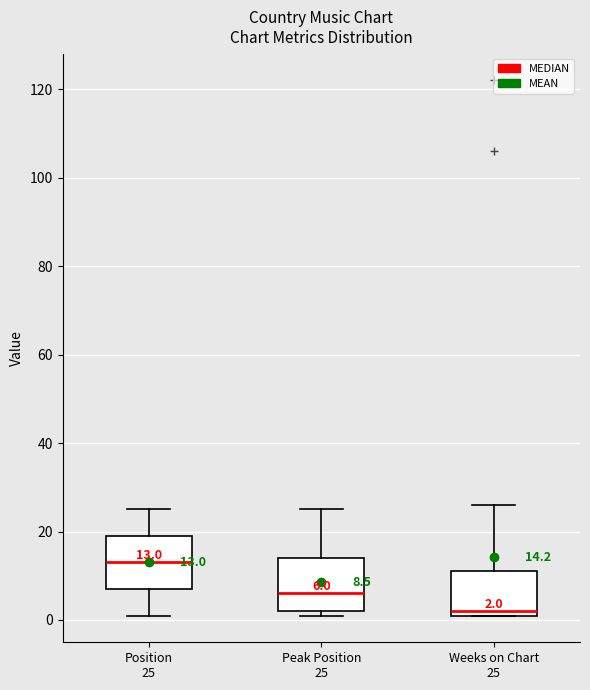

Which box's median line is the highest?

Position 25